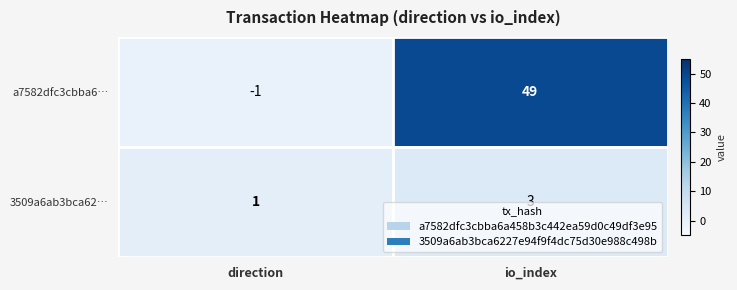

What is the maximum value shown in the chart?

49